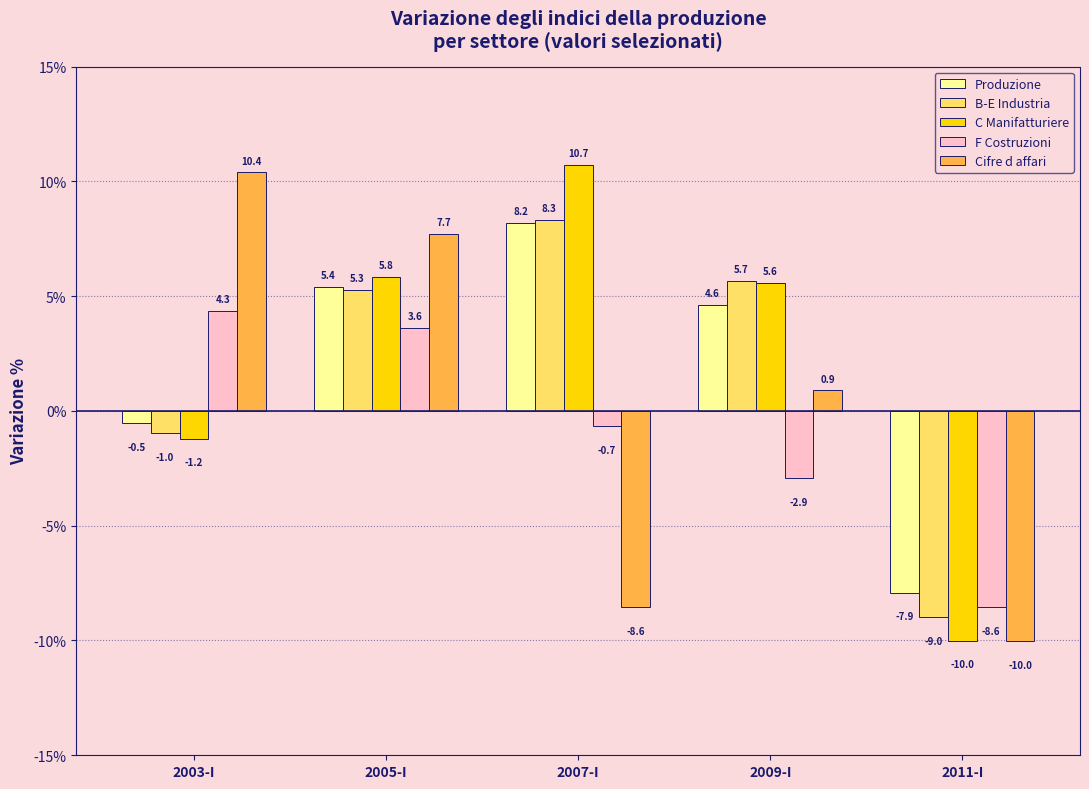

Which series has the largest range (max minus min)?

C Manifatturiere